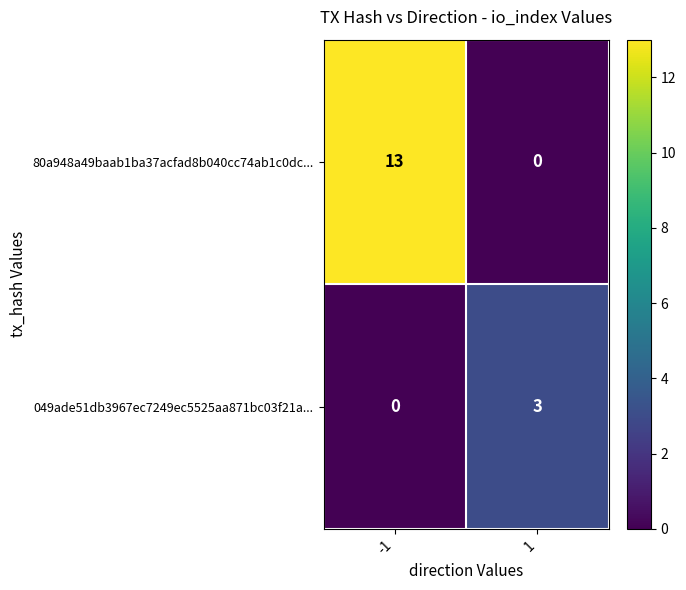

Which series has the largest total across all categories?

80a948a49baab1ba37acfad8b040cc74ab1c0dc...